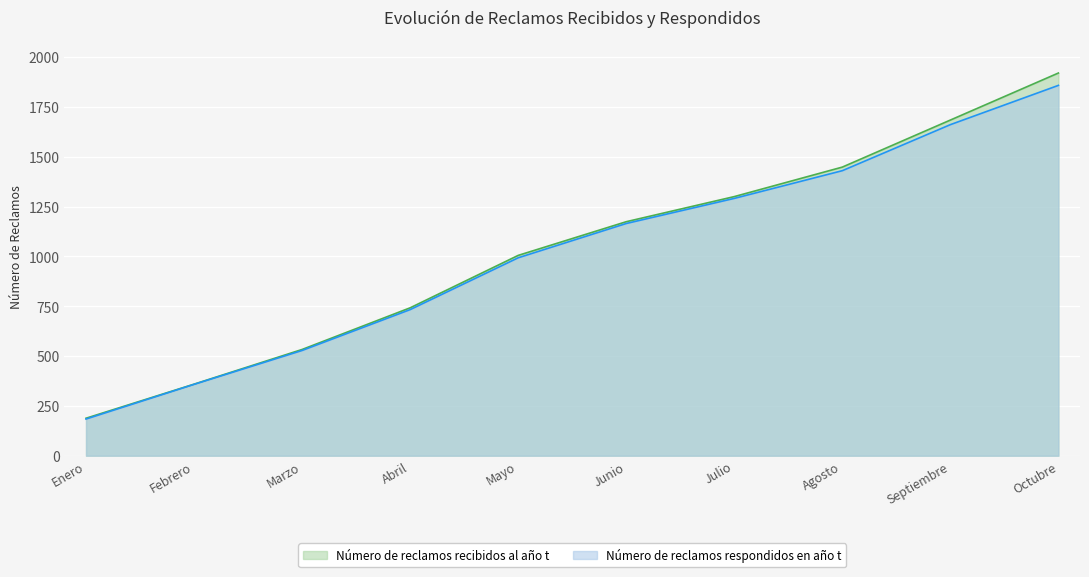

Reading left to right, extract all data points from this chart.

Número de reclamos recibidos al año t: 188	359	533	742	1005	1174	1300	1448	1684	1920
Número de reclamos respondidos en año t: 184	358	528	733	993	1165	1291	1430	1661	1858